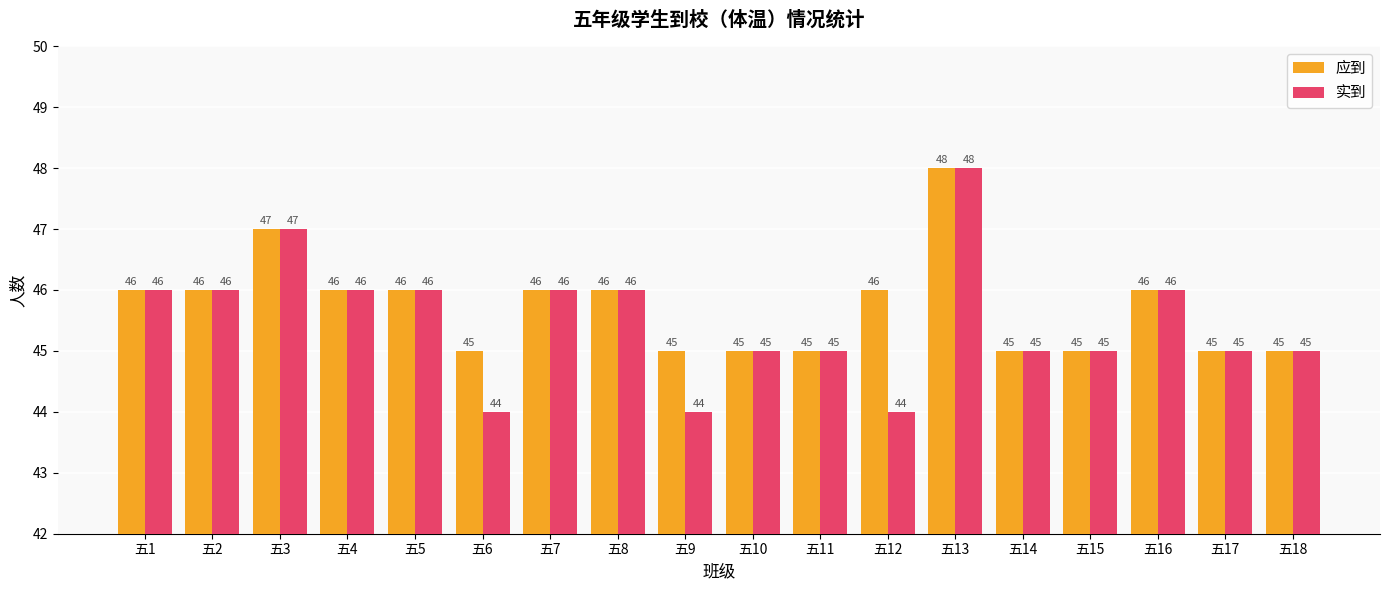

Is the value of 实到 at 五18 greater than the value of 应到 at 五7?

No